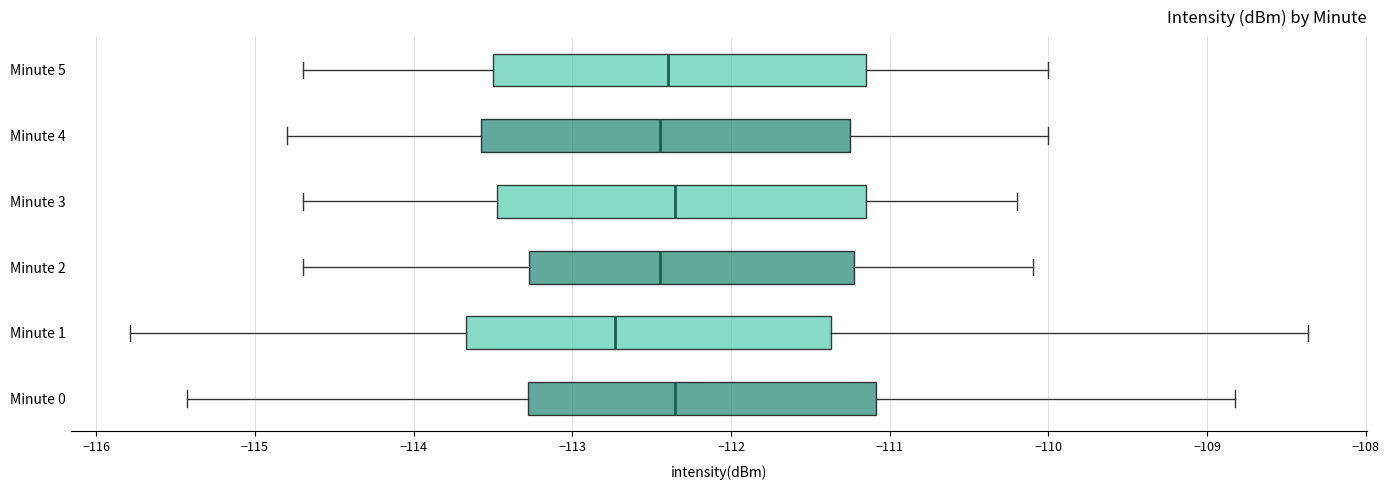

Reading bottom to top, transcribe this box plot: for each box, give where its median line is, the range the box spans, and where its two whiskers end, as read against the x-axis. The values are not printed on the chart, so give them approximately, as read against the axis.

Minute 0: median -112.4, box -113.3 to -111.1, whiskers -115.4 to -108.8
Minute 1: median -112.7, box -113.7 to -111.4, whiskers -115.8 to -108.4
Minute 2: median -112.4, box -113.3 to -111.2, whiskers -114.7 to -110.1
Minute 3: median -112.3, box -113.5 to -111.1, whiskers -114.7 to -110.2
Minute 4: median -112.4, box -113.6 to -111.2, whiskers -114.8 to -110.0
Minute 5: median -112.4, box -113.5 to -111.1, whiskers -114.7 to -110.0